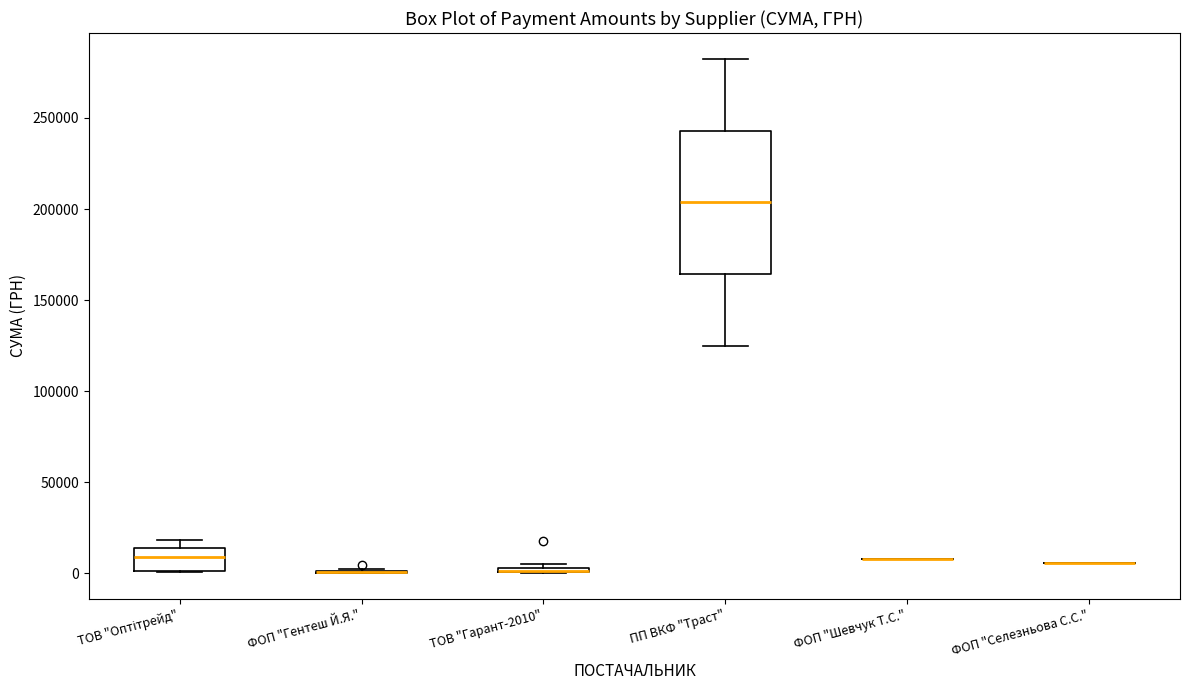

Where does the upper whisker of the box for ПП ВКФ "Траст" end on the y-axis? The values are not printed on the chart, so give them approximately, as read against the axis.

280000